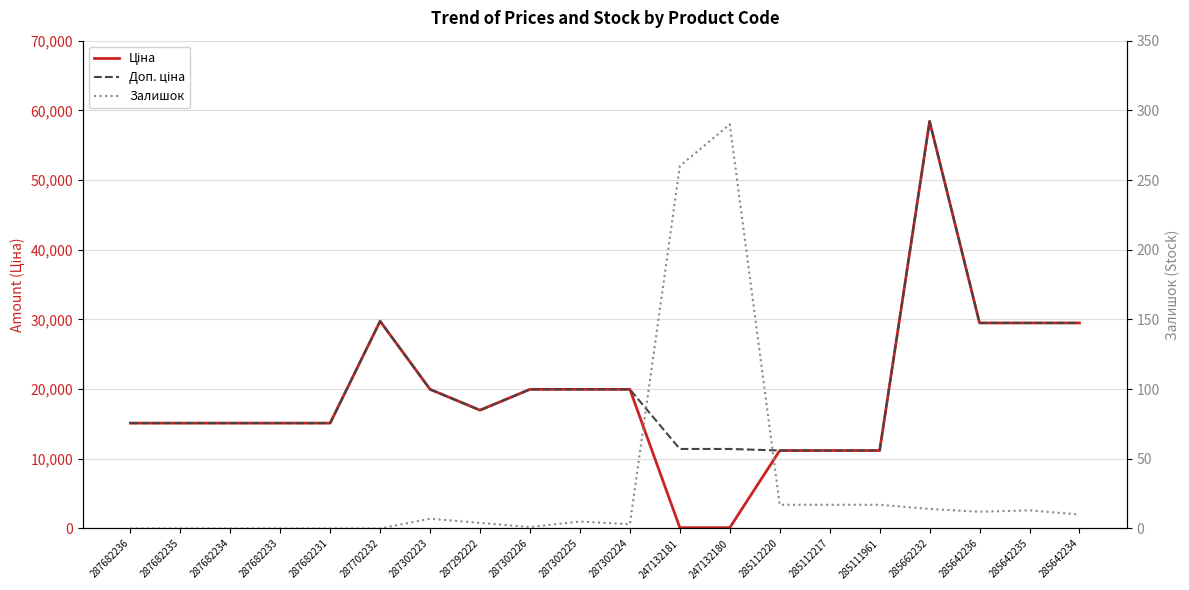

What is the difference between the second highest and minimum values in the Ціна series?

29633.2